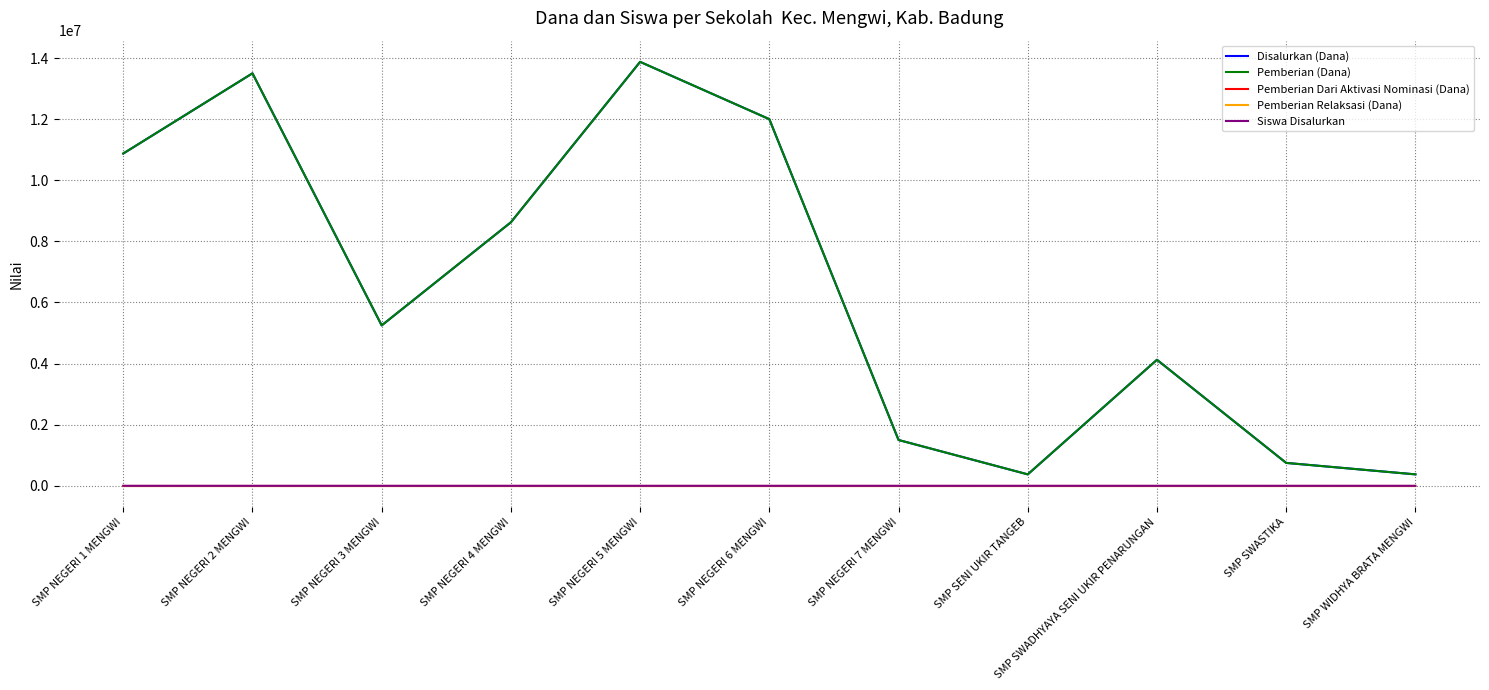

At which label does Siswa Disalurkan reach its minimum?

SMP SENI UKIR TANGEB